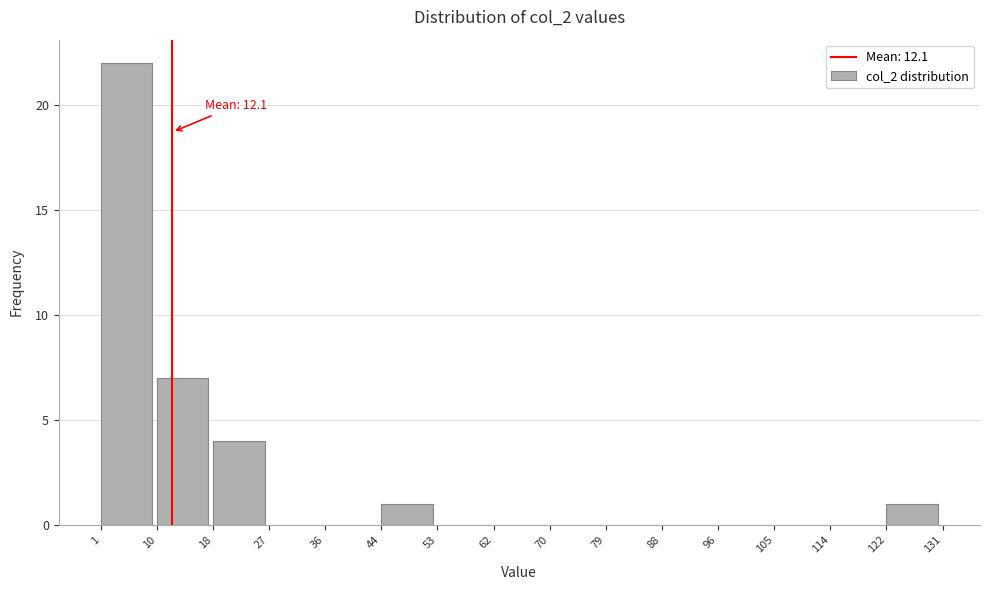

Which range on the x-axis has the tallest bar?

1 to 10